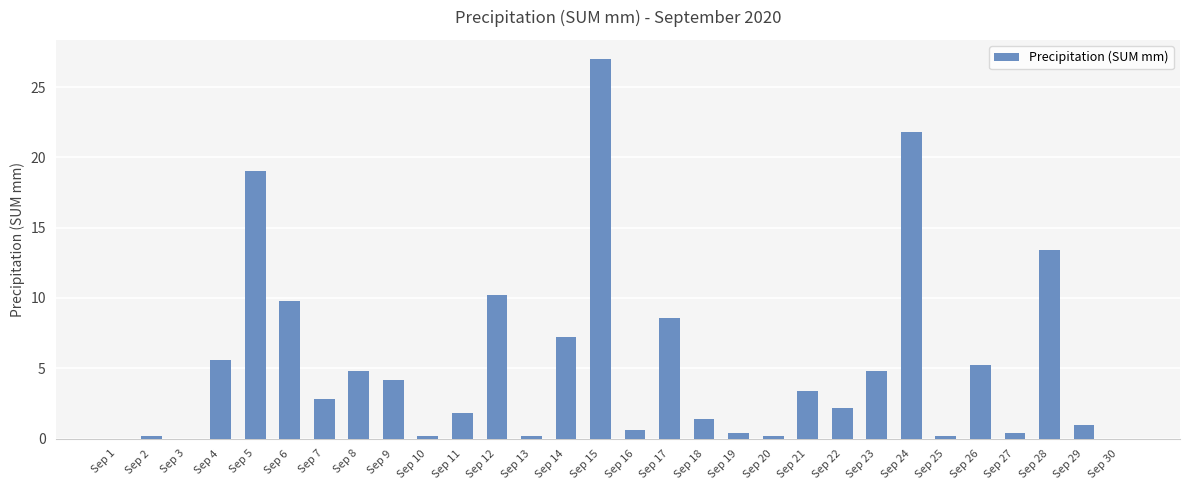

Is it true that the value at Sep 3 is 0.0?

True